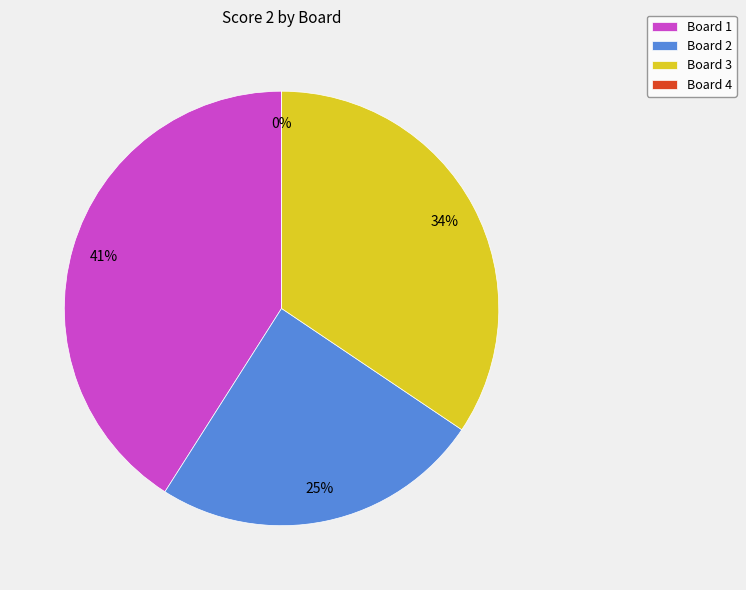

Is it true that Board 1 is 32% of the pie?

False